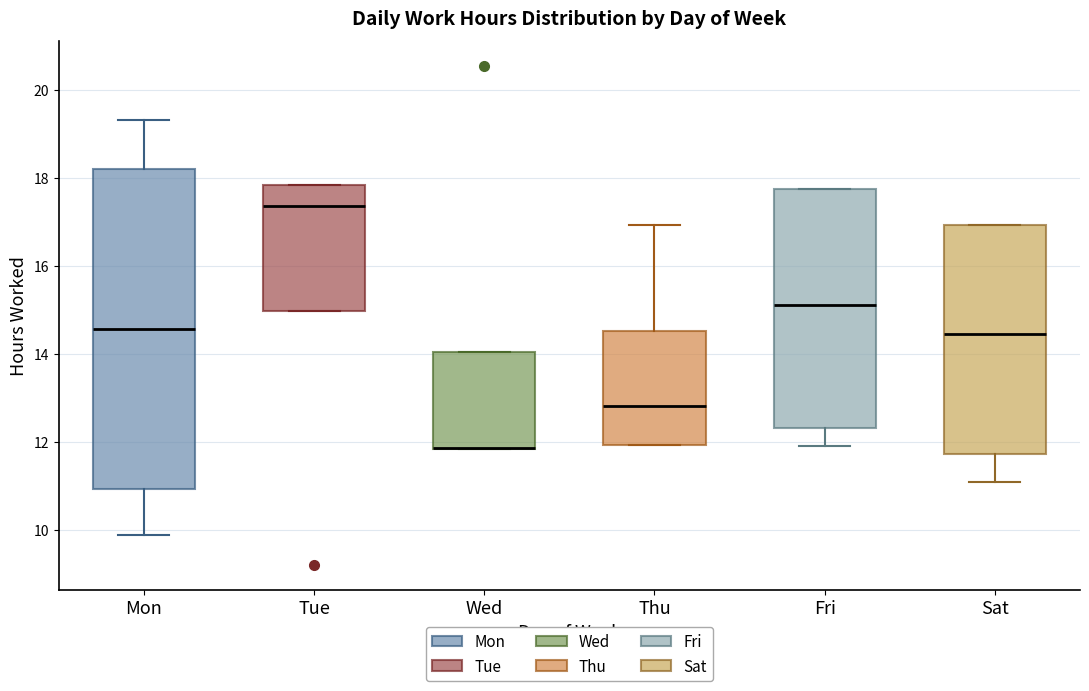

Reading left to right, read every box against the y-axis: the position of its median line, the range the box covers, and the ends of its whiskers. The values are not printed on the chart, so give them approximately, as read against the axis.

Mon: median 14.6, box 11.0 to 18.2, whiskers 10.0 to 19.4
Tue: median 17.4, box 15.0 to 17.8, whiskers 15.0 to 17.8
Wed: median 11.8 (drawn on the box's lower edge), box 11.8 to 14.0, whiskers 11.8 to 14.0
Thu: median 12.8, box 12.0 to 14.6, whiskers 12.0 to 17.0
Fri: median 15.2, box 12.4 to 17.8, whiskers 12.0 to 17.8
Sat: median 14.4, box 11.8 to 17.0, whiskers 11.0 to 17.0